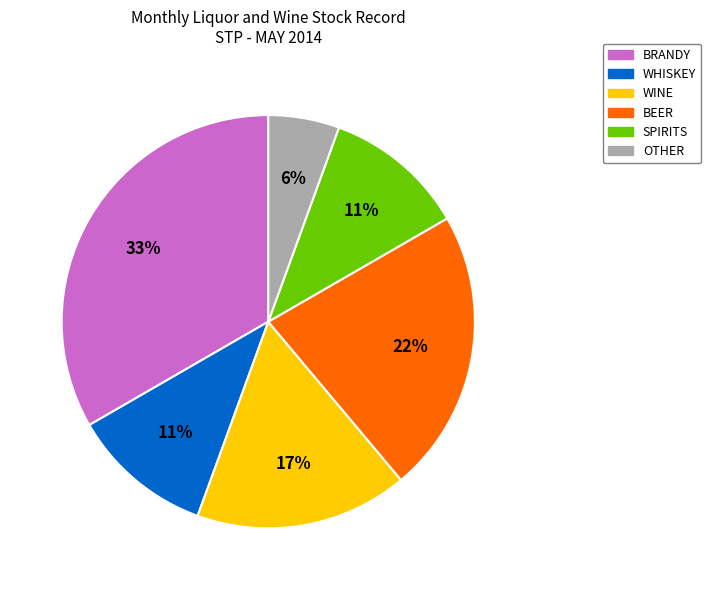

To the nearest percent, what is the average slice percentage?

17%